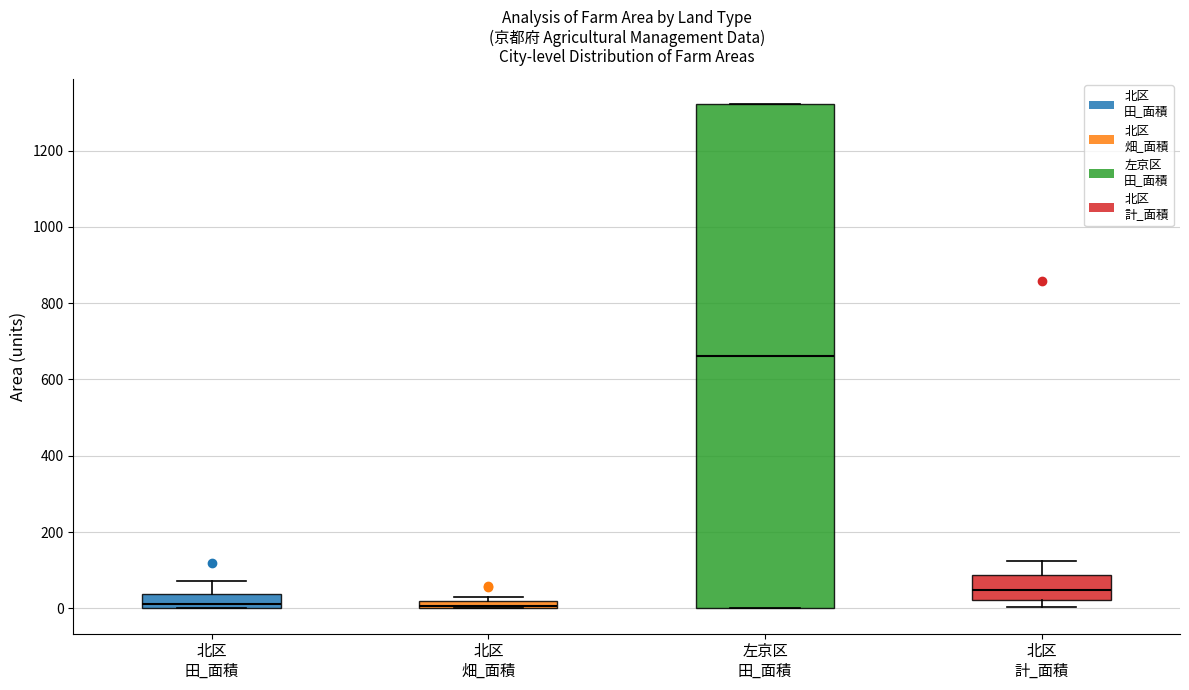

Where is the upper edge of the box for 北区 畑_面積 on the y-axis? The values are not printed on the chart, so give them approximately, as read against the axis.

20